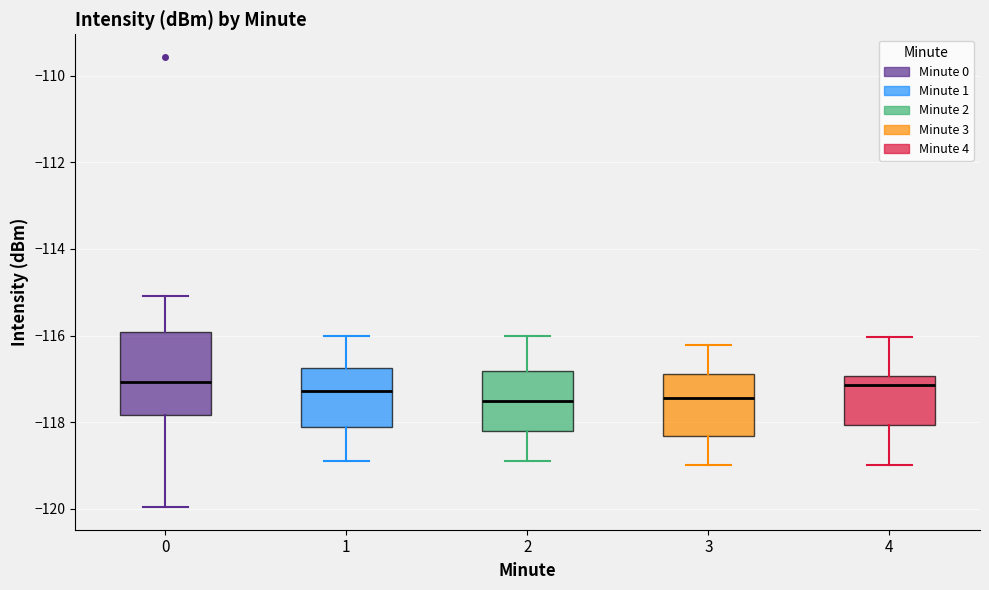

Which box is the tallest, from its lower edge to its upper edge?

0